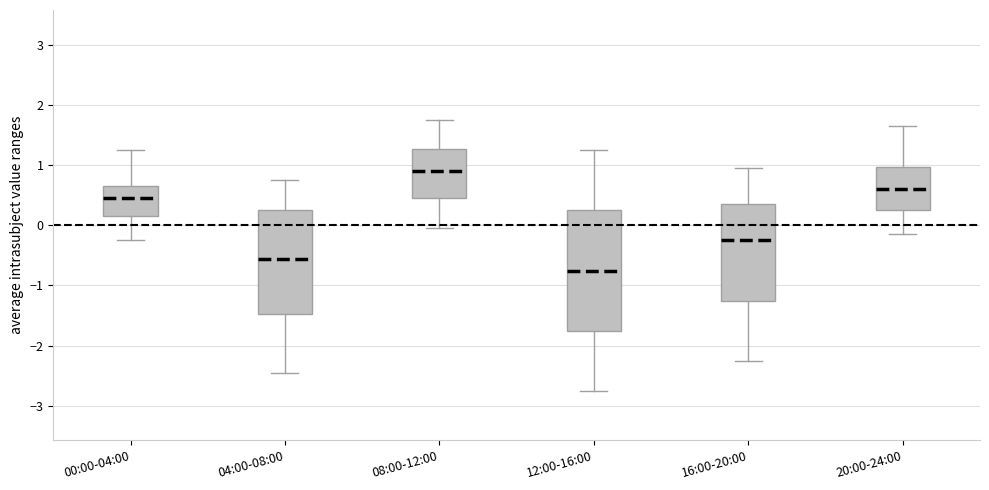

Reading left to right, read every box against the y-axis: the position of its median line, the range the box covers, and the ends of its whiskers. The values are not printed on the chart, so give them approximately, as read against the axis.

00:00-04:00: median 0.4, box 0.1 to 0.6, whiskers -0.3 to 1.2
04:00-08:00: median -0.6, box -1.5 to 0.2, whiskers -2.5 to 0.7
08:00-12:00: median 0.9, box 0.4 to 1.3, whiskers -0.1 to 1.7
12:00-16:00: median -0.8, box -1.8 to 0.2, whiskers -2.8 to 1.2
16:00-20:00: median -0.3, box -1.3 to 0.3, whiskers -2.3 to 0.9
20:00-24:00: median 0.6, box 0.2 to 1.0, whiskers -0.2 to 1.6